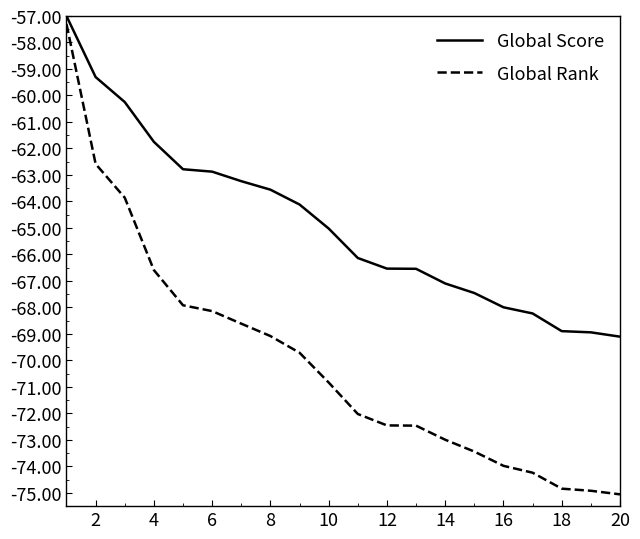

What is the lowest value of the Global Rank series?

-75.1